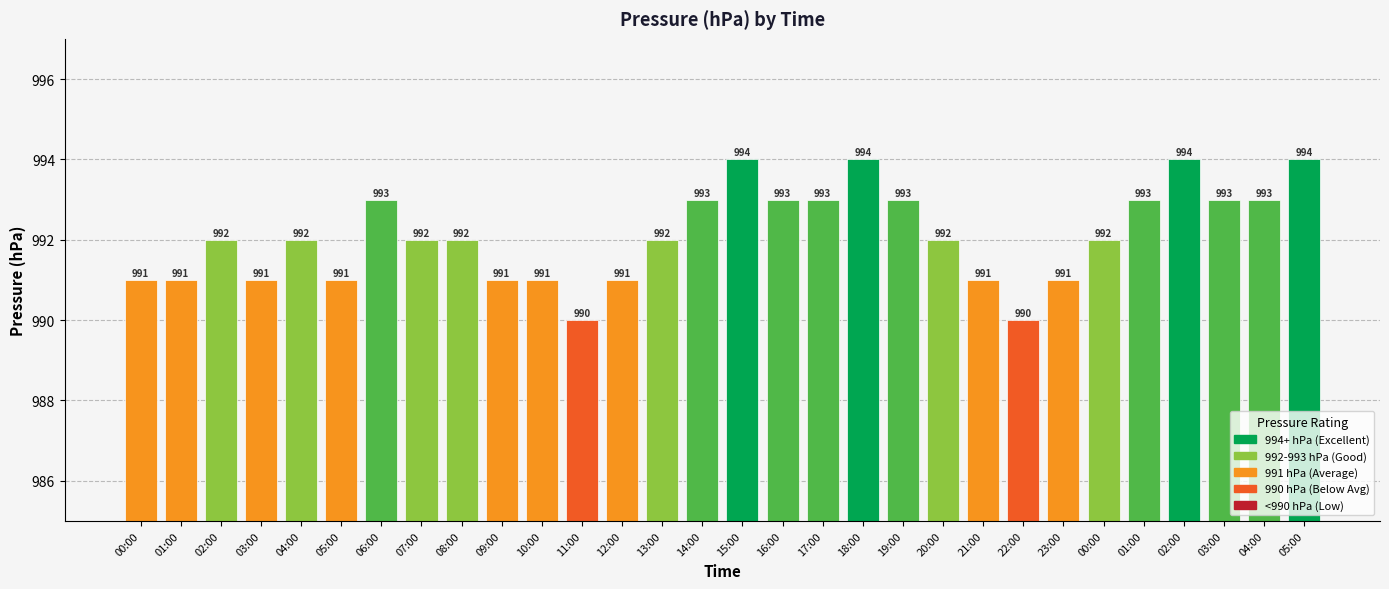

Which category has the highest value across all series?

15:00